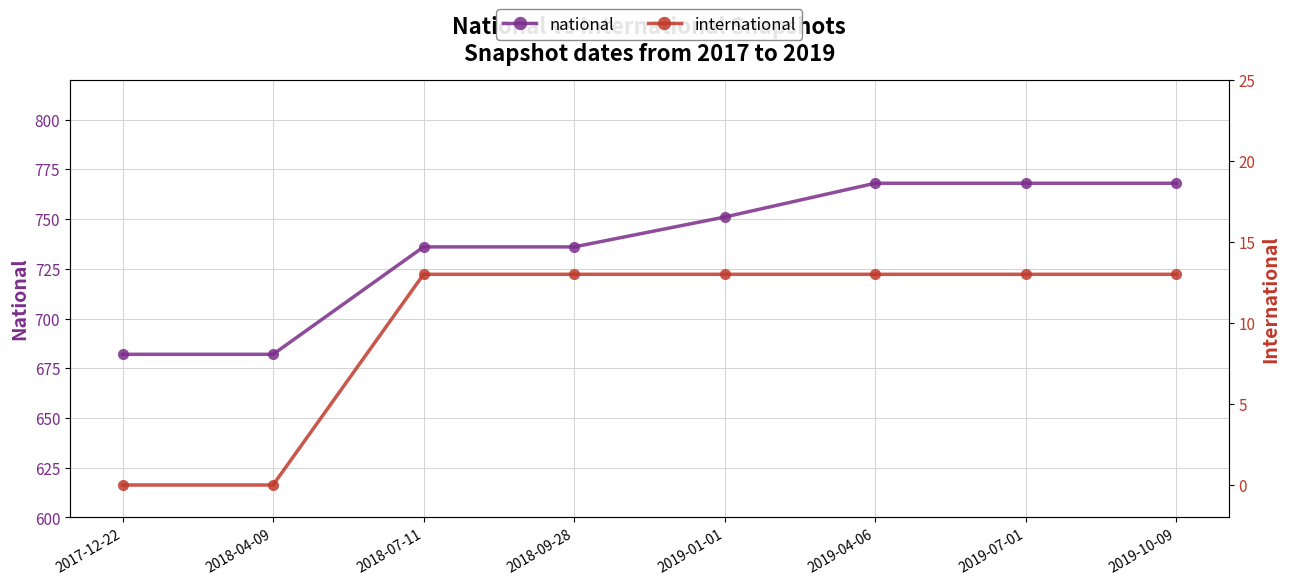

Which series has the largest total across all categories?

national